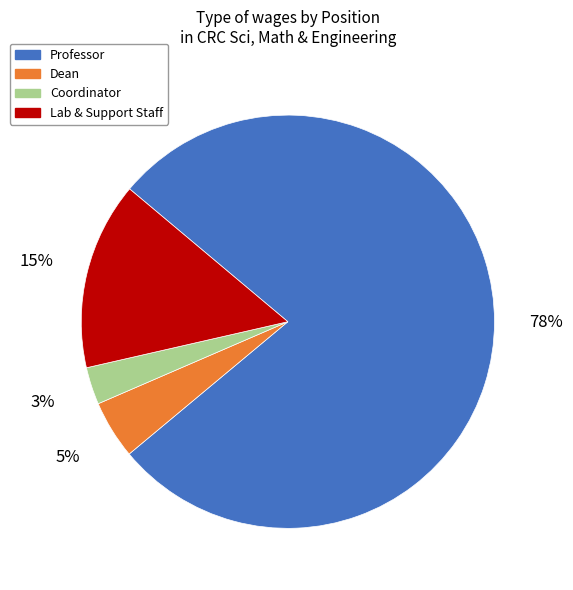

Is there a majority slice in this chart?

Yes